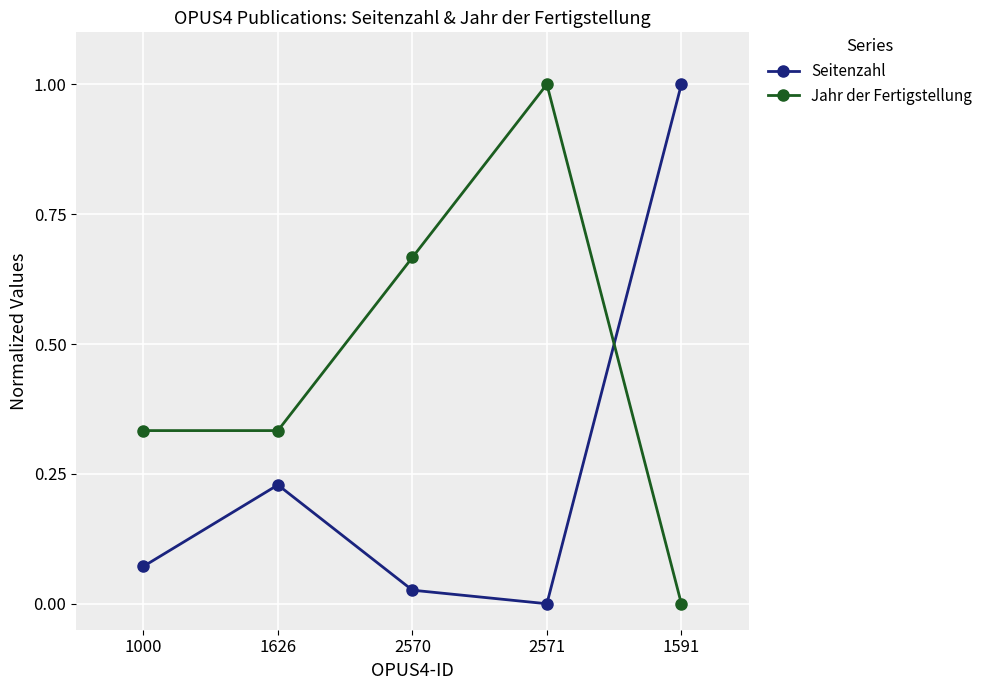

Is the value of Jahr der Fertigstellung at 1626 greater than the value of Seitenzahl at 1591?

No